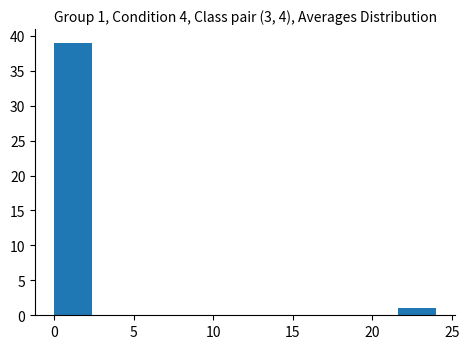

Which range on the x-axis has the tallest bar?

0.0 to 2.4